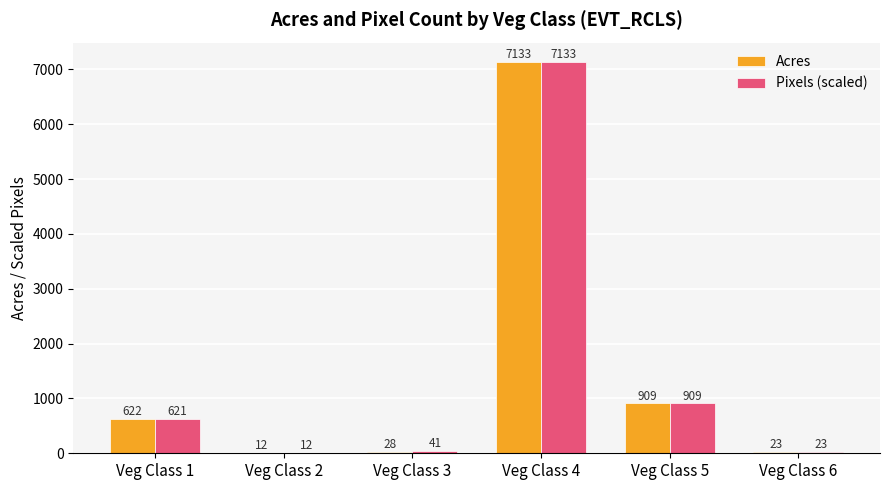

What is the difference between the Acres values at Veg Class 5 and Veg Class 2?

896.8